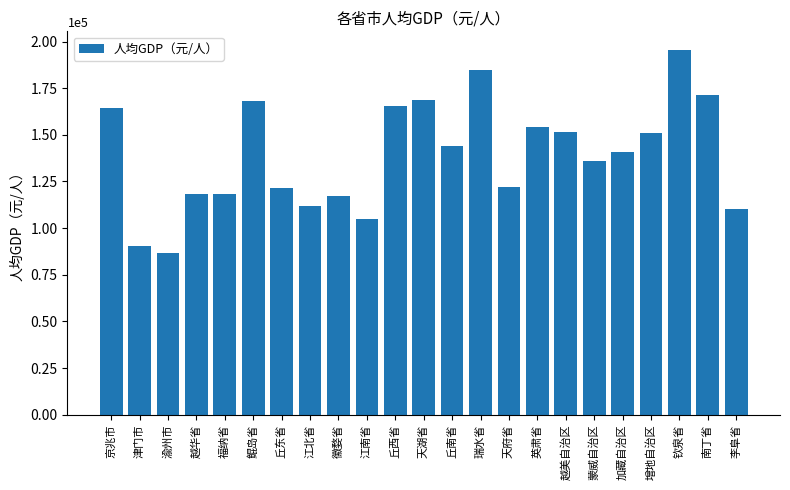

What is the difference between the maximum and minimum values?

108870.3